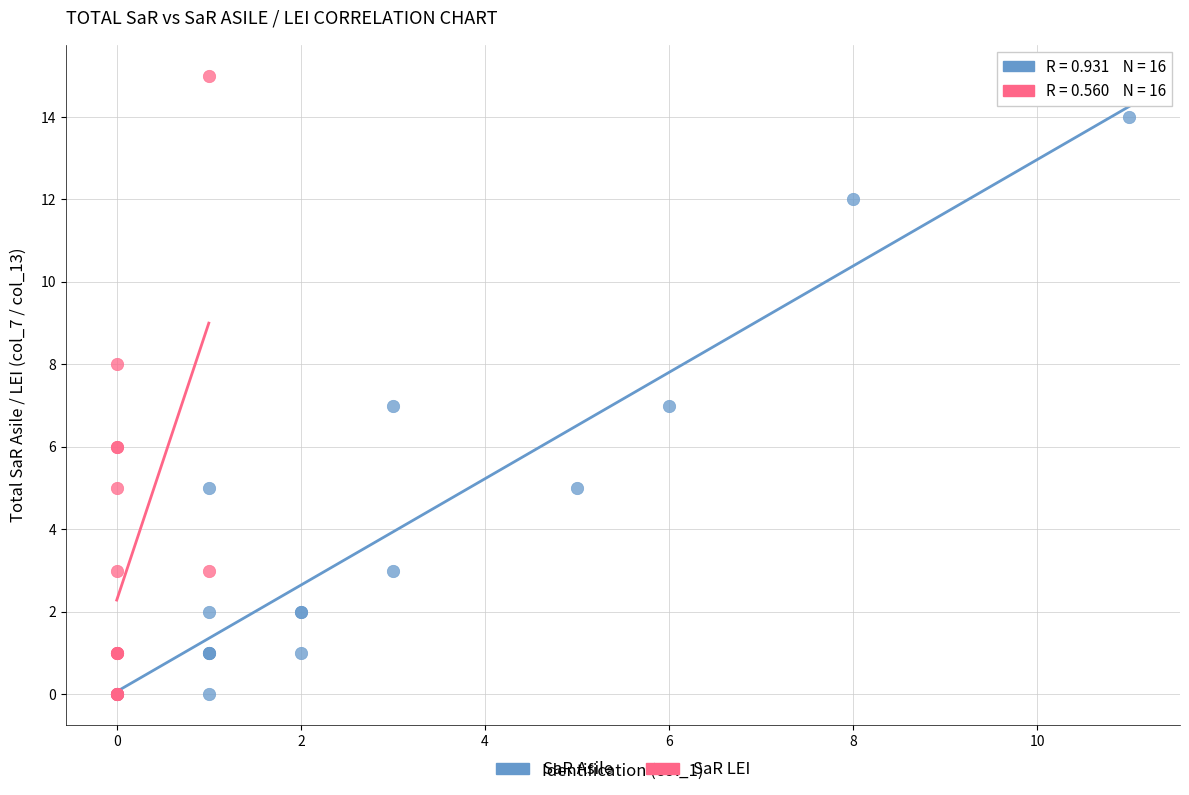

Which series reaches the maximum Y coordinate?

SaR LEI